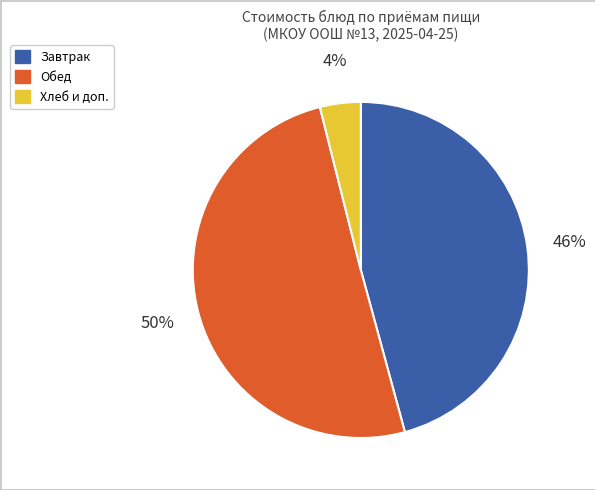

To the nearest percent, what is the average slice percentage?

33%